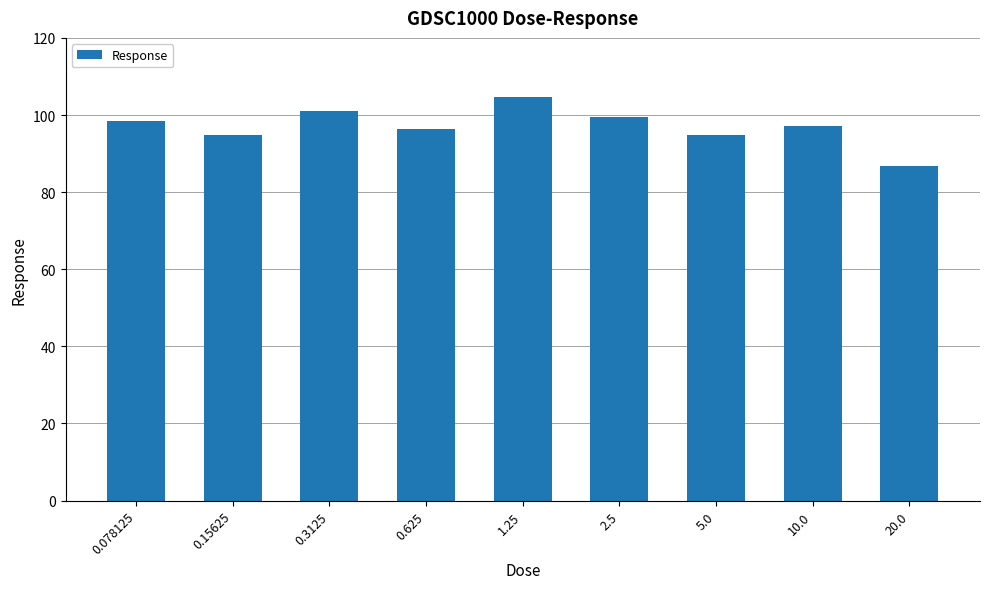

Which label corresponds to the smallest value in the chart?

20.0